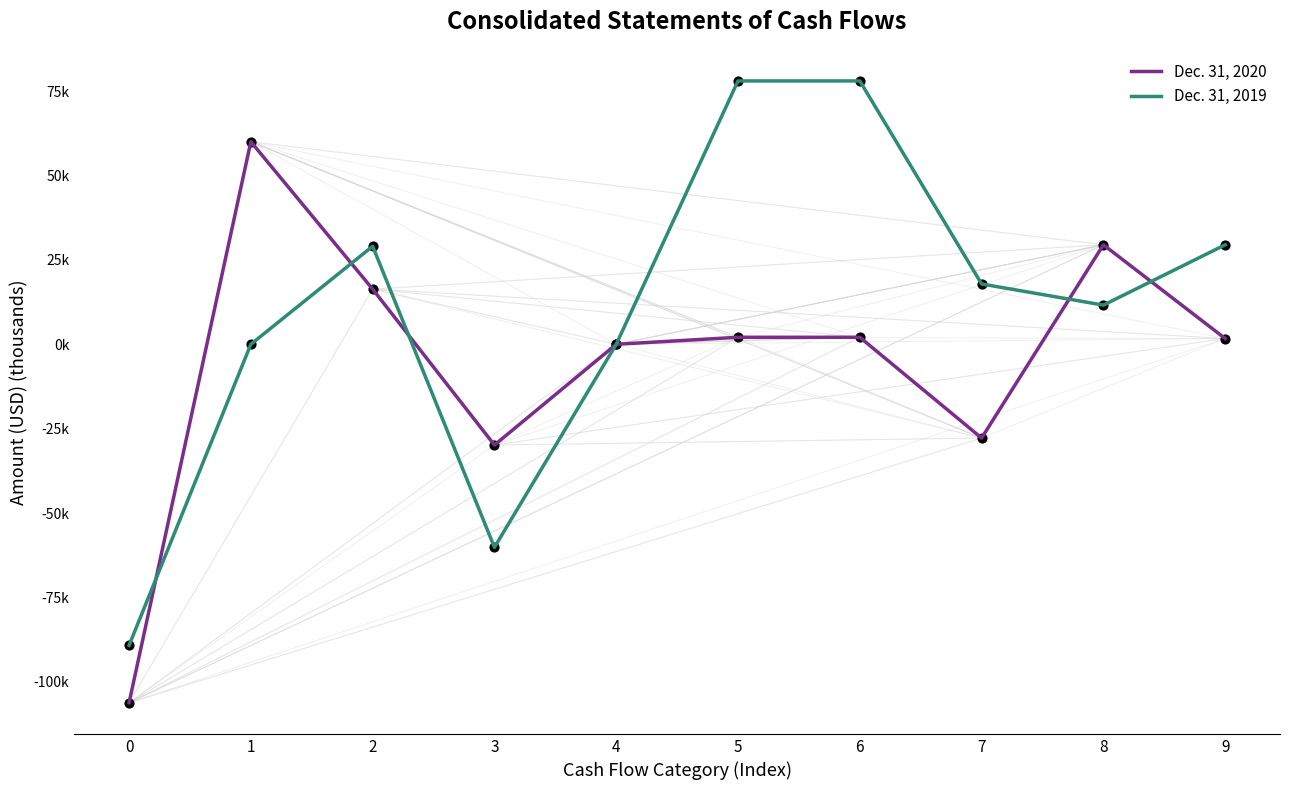

Is the value of Dec. 31, 2020 at 2 greater than the value of Dec. 31, 2019 at 4?

Yes